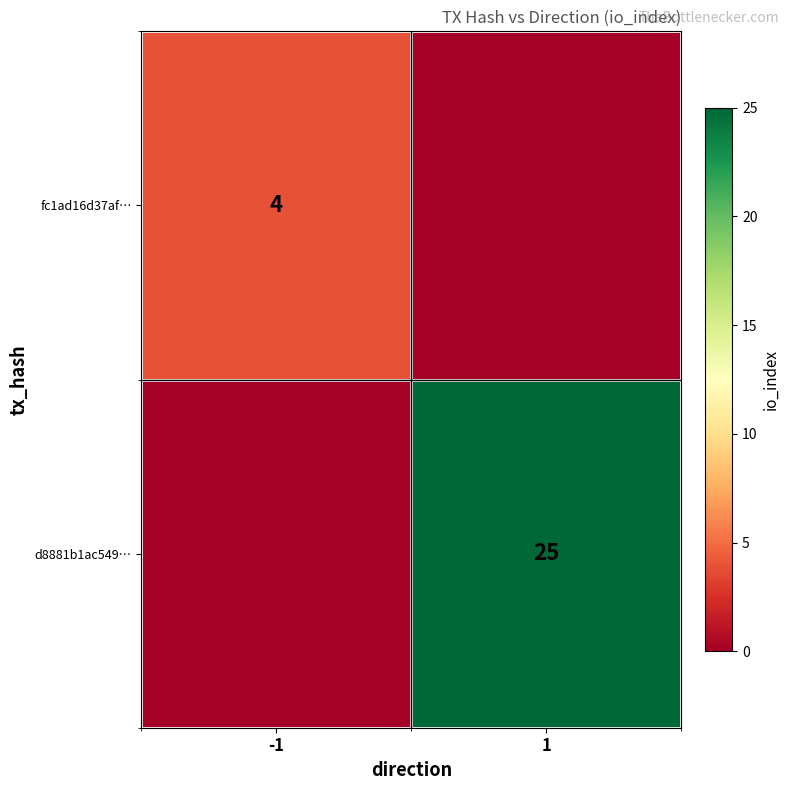

The value of fc1ad16d37af… at -1 is 4. True or false?

True